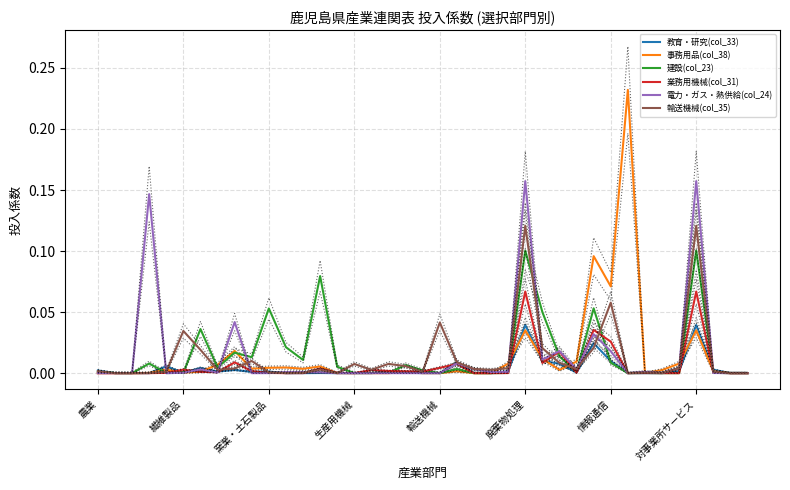

Reading left to right, extract all data points from this chart.

教育・研究(col_33): 0.0	0.0	0.0	0.0	0.0	0.0	0.0	0.0	0.0	0.0	0.0	0.0	0.0	0.0	0.0	0.0	0.0	0.0	0.0	0.0	0.0	0.0	0.0	0.0	0.0	0.0	0.0	0.0	0.0	0.0	0.0	0.0	0.0	0.0	0.0	0.0	0.0	0.0	0.0
事務用品(col_38): 0.0	0.0	0.0	0.0	0.0	0.0	0.0	0.0	0.0	0.0	0.0	0.0	0.0	0.0	0.0	0.0	0.0	0.0	0.0	0.0	0.0	0.0	0.0	0.0	0.0	0.0	0.0	0.0	0.0	0.1	0.1	0.2	0.0	0.0	0.0	0.0	0.0	0.0	0.0
建設(col_23): 0.0	0.0	0.0	0.0	0.0	0.0	0.0	0.0	0.0	0.0	0.1	0.0	0.0	0.1	0.0	0.0	0.0	0.0	0.0	0.0	0.0	0.0	0.0	0.0	0.0	0.1	0.1	0.0	0.0	0.1	0.0	0.0	0.0	0.0	0.0	0.1	0.0	0.0	0.0
業務用機械(col_31): 0.0	0.0	0.0	0.0	0.0	0.0	0.0	0.0	0.0	0.0	0.0	0.0	0.0	0.0	0.0	0.0	0.0	0.0	0.0	0.0	0.0	0.0	0.0	0.0	0.0	0.1	0.0	0.0	0.0	0.0	0.0	0.0	0.0	0.0	0.0	0.1	0.0	0.0	0.0
電力・ガス・熱供給(col_24): 0.0	0.0	0.0	0.1	0.0	0.0	0.0	0.0	0.0	0.0	0.0	0.0	0.0	0.0	0.0	0.0	0.0	0.0	0.0	0.0	0.0	0.0	0.0	0.0	0.0	0.2	0.0	0.0	0.0	0.0	0.0	0.0	0.0	0.0	0.0	0.2	0.0	0.0	0.0
輸送機械(col_35): 0.0	0.0	0.0	0.0	0.0	0.0	0.0	0.0	0.0	0.0	0.0	0.0	0.0	0.0	0.0	0.0	0.0	0.0	0.0	0.0	0.0	0.0	0.0	0.0	0.0	0.1	0.0	0.0	0.0	0.0	0.1	0.0	0.0	0.0	0.0	0.1	0.0	0.0	0.0